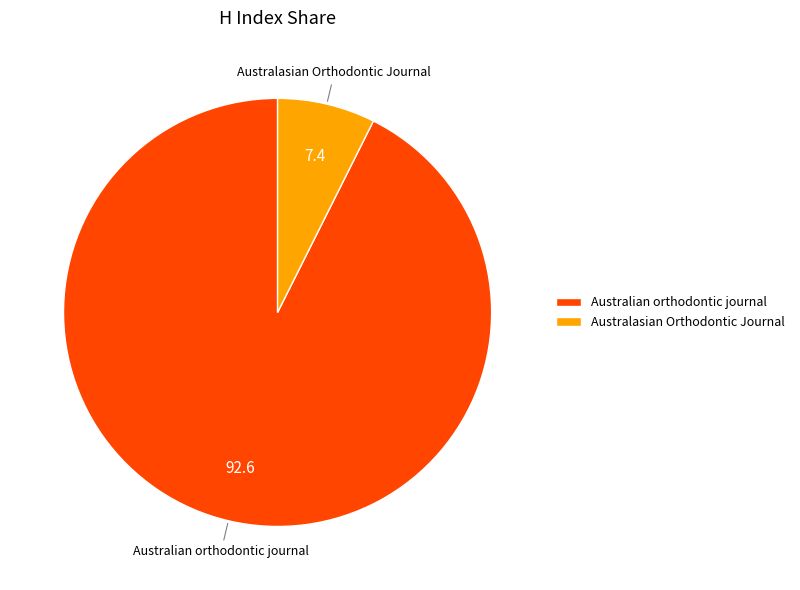

Combined, do Australasian Orthodontic Journal and Australian orthodontic journal account for over 50%?

Yes